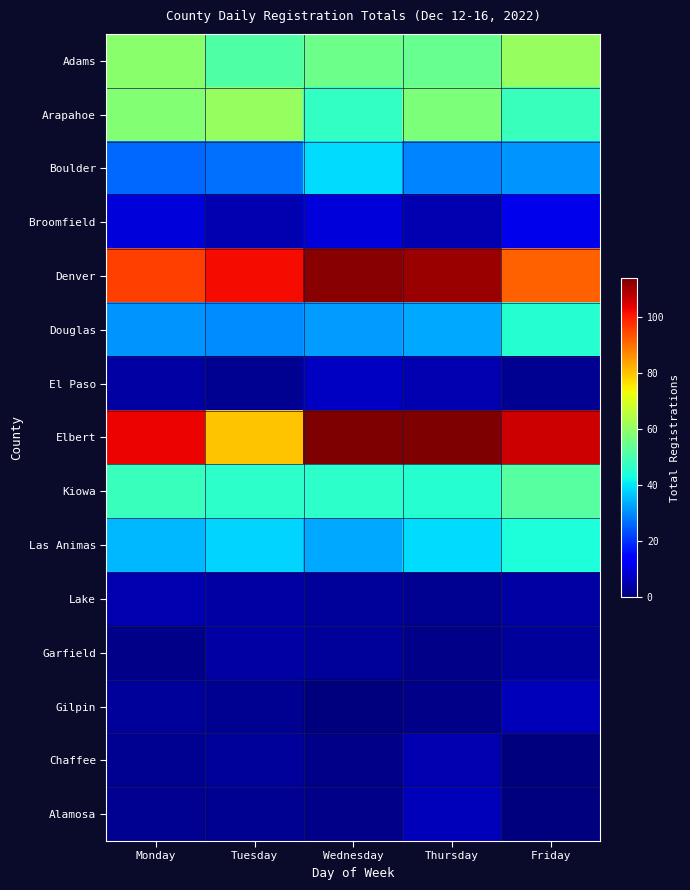

Which category has the lowest value across all series?

Wednesday